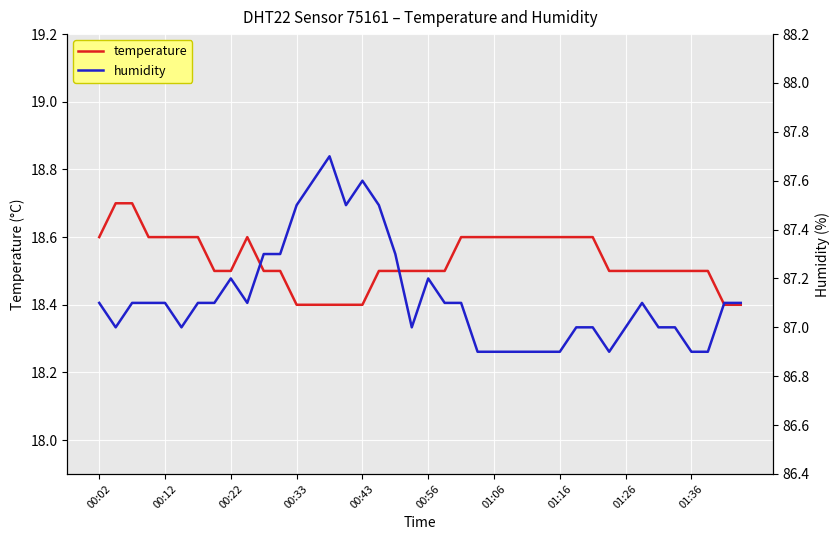

True or false: humidity and temperature intersect in this chart.

False